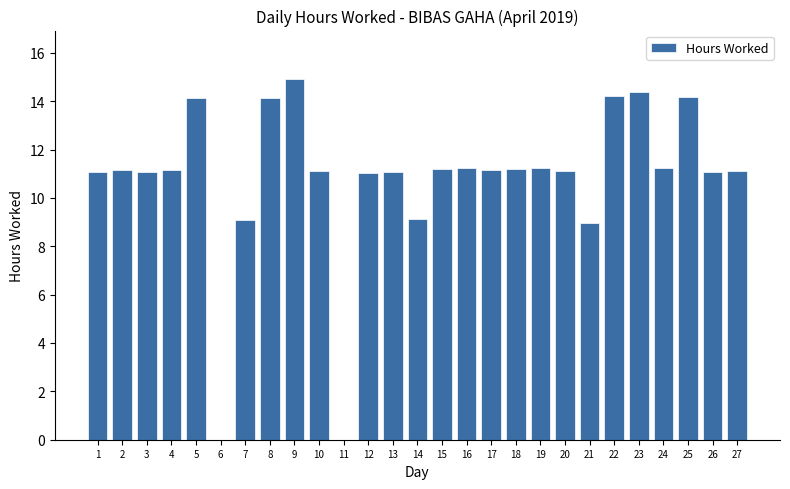

Count the number of data series in this chart.

1